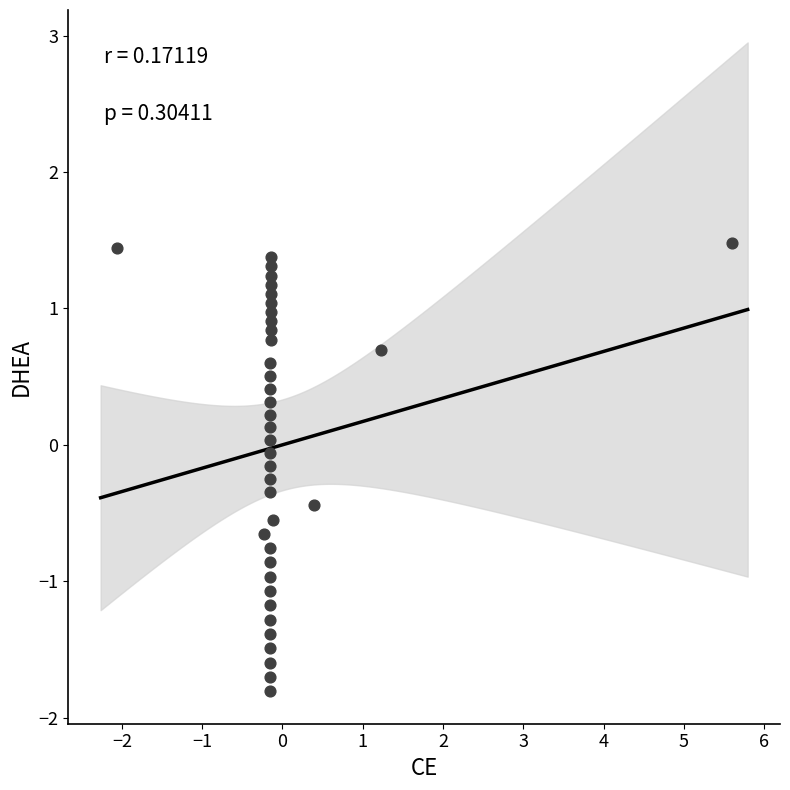

What is the range of X values (max minus min)?

7.7